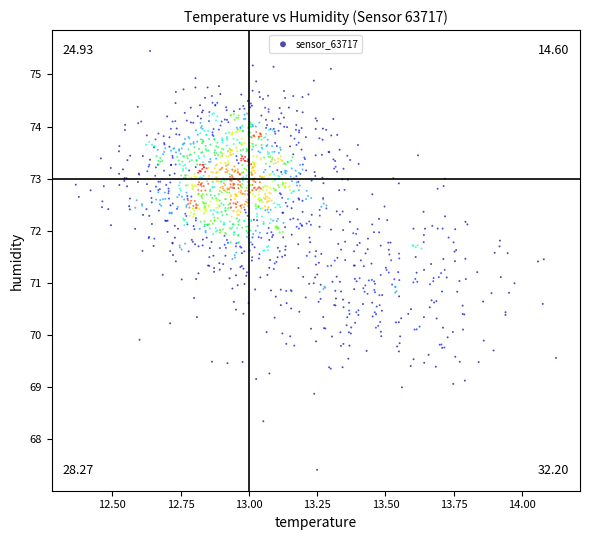

What is the range of X values (max minus min)?

1.8